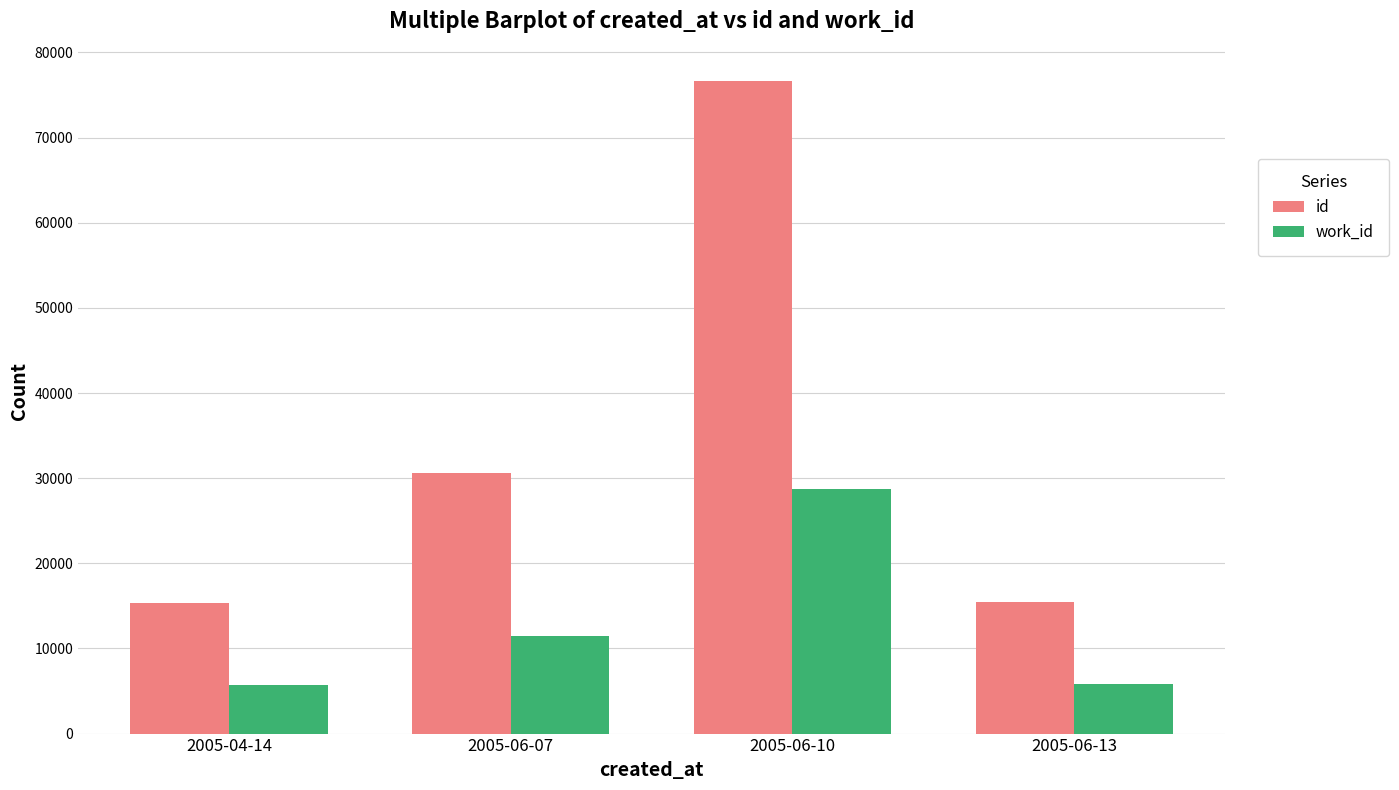

Which category has the highest value across all series?

2005-06-10